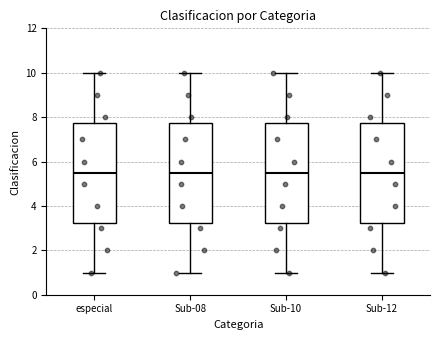

Reading left to right, read every box against the y-axis: the position of its median line, the range the box covers, and the ends of its whiskers. The values are not printed on the chart, so give them approximately, as read against the axis.

especial: median 5.6, box 3.2 to 7.8, whiskers 1.0 to 10.0
Sub-08: median 5.6, box 3.2 to 7.8, whiskers 1.0 to 10.0
Sub-10: median 5.6, box 3.2 to 7.8, whiskers 1.0 to 10.0
Sub-12: median 5.6, box 3.2 to 7.8, whiskers 1.0 to 10.0